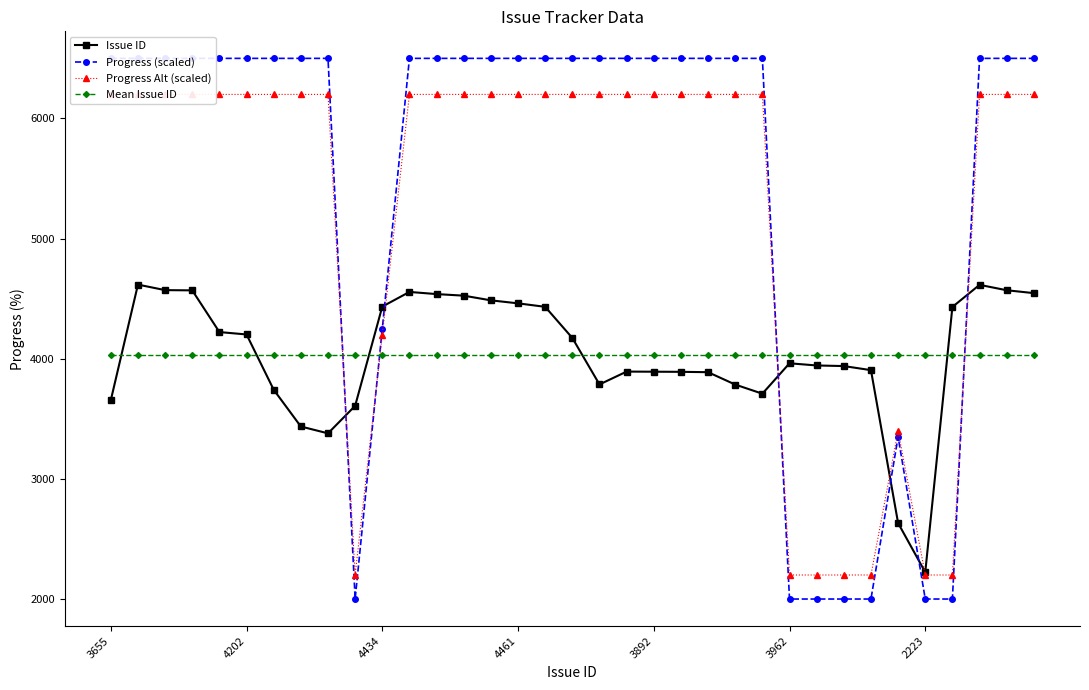

Between 9 and 8, which is larger?

9